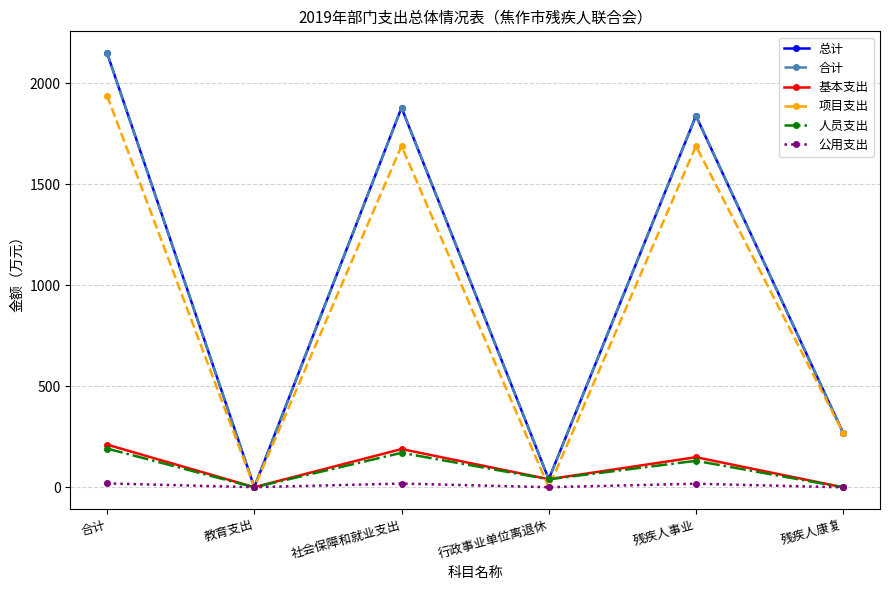

Reading left to right, what are all the values shown in this chart?

总计: 合计=2148.6	教育支出=0.8	社会保障和就业支出=1878.2	行政事业单位离退休=40.3	残疾人事业=1837.9	残疾人康复=269.4
合计: 合计=2148.6	教育支出=0.8	社会保障和就业支出=1878.2	行政事业单位离退休=40.3	残疾人事业=1837.9	残疾人康复=269.4
基本支出: 合计=211.3	教育支出=0.8	社会保障和就业支出=189.4	行政事业单位离退休=40.3	残疾人事业=149.1	残疾人康复=0.0
项目支出: 合计=1937.3	教育支出=0.0	社会保障和就业支出=1688.8	行政事业单位离退休=0.0	残疾人事业=1688.8	残疾人康复=269.4
人员支出: 合计=191.9	教育支出=0.0	社会保障和就业支出=170.8	行政事业单位离退休=39.5	残疾人事业=131.3	残疾人康复=0.0
公用支出: 合计=19.4	教育支出=0.8	社会保障和就业支出=18.6	行政事业单位离退休=0.8	残疾人事业=17.9	残疾人康复=0.0